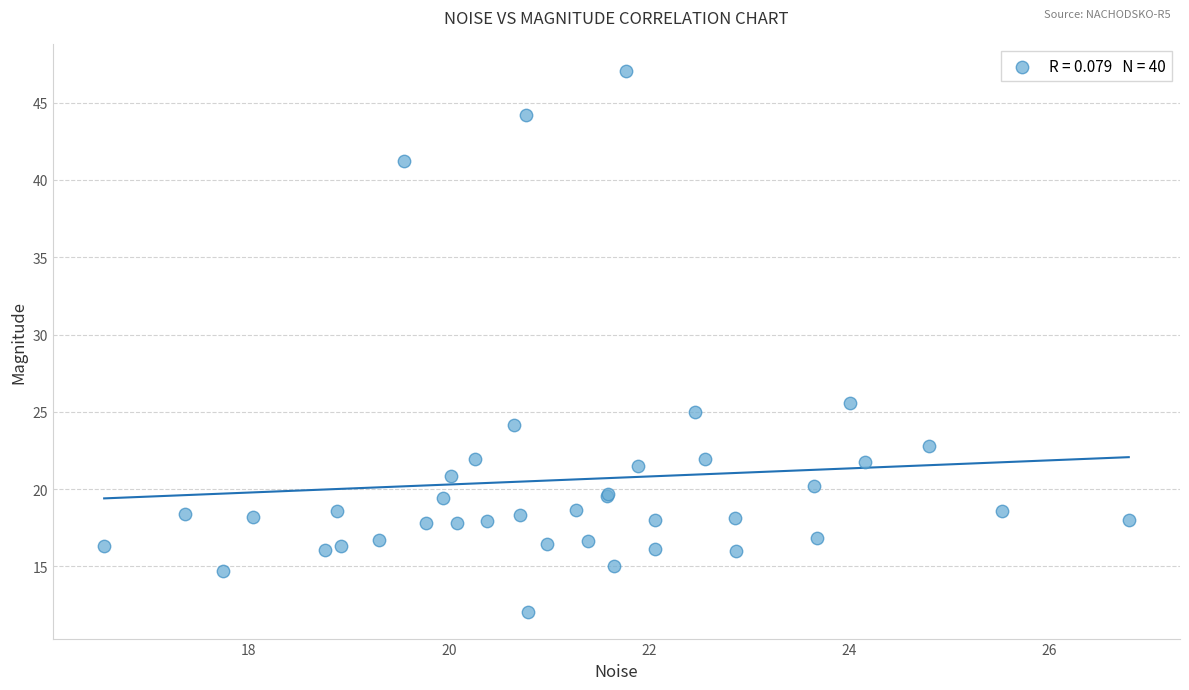

What Y value in the scatter plot is closest to 29?

25.6